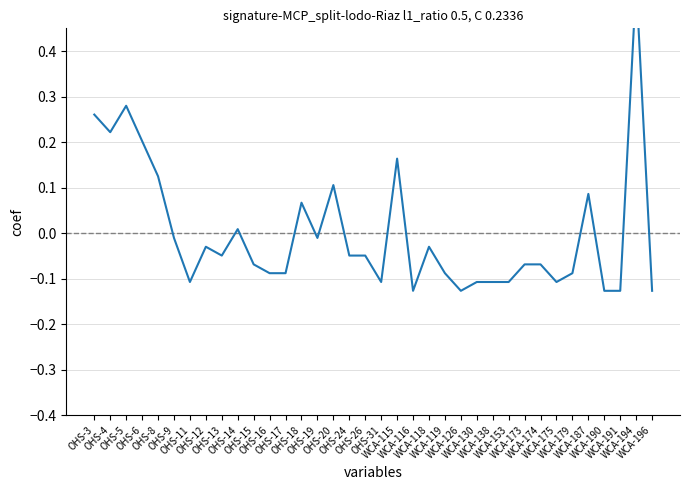

How many interior local peaks (higher than both neighbors) does the data have?

9